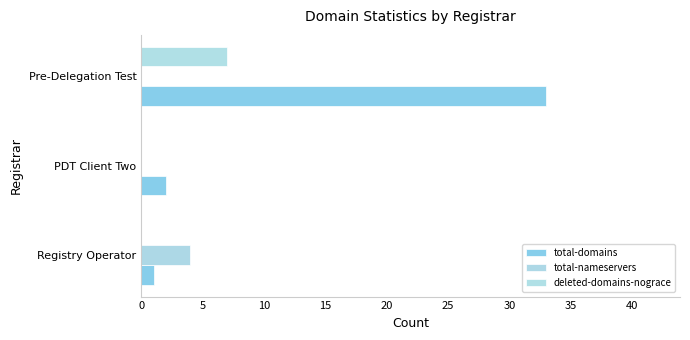

How many data points does each series have?

3